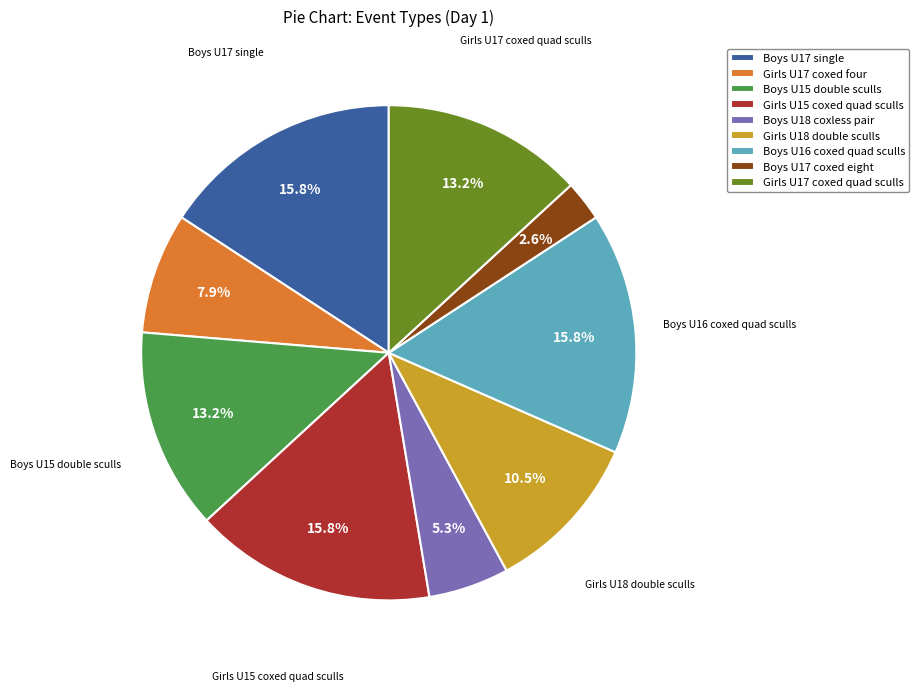

Combined, do Boys U17 single and Boys U15 double sculls account for over 50%?

No